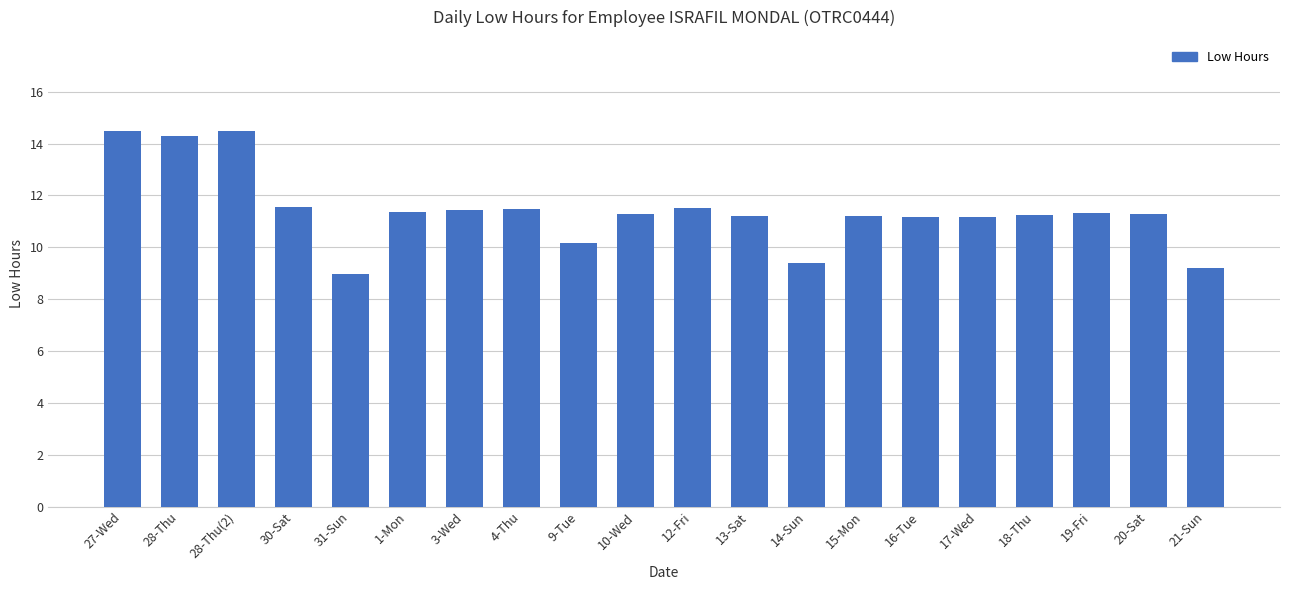

What position from the left is 13-Sat?

12